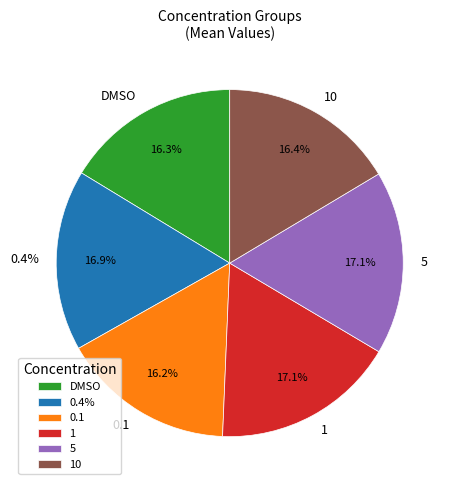

Count the number of slices in the pie.

6